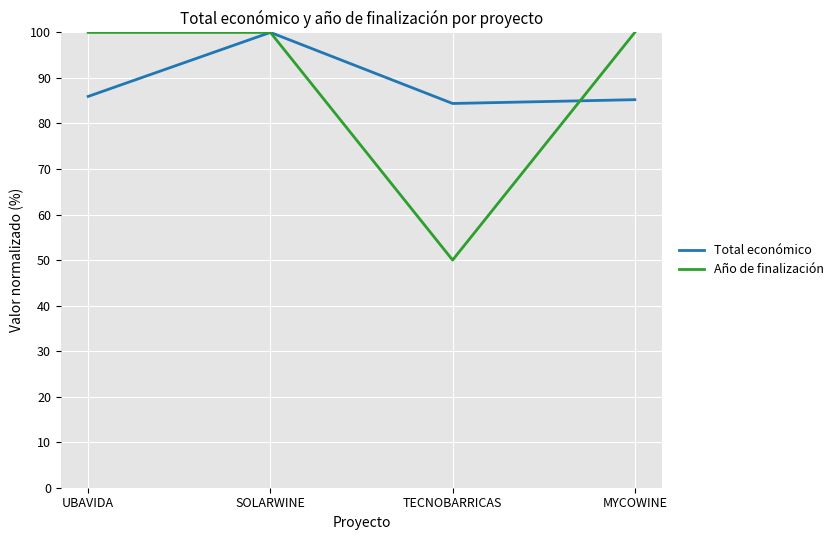

At which category does the chart reach its minimum across all series?

TECNOBARRICAS